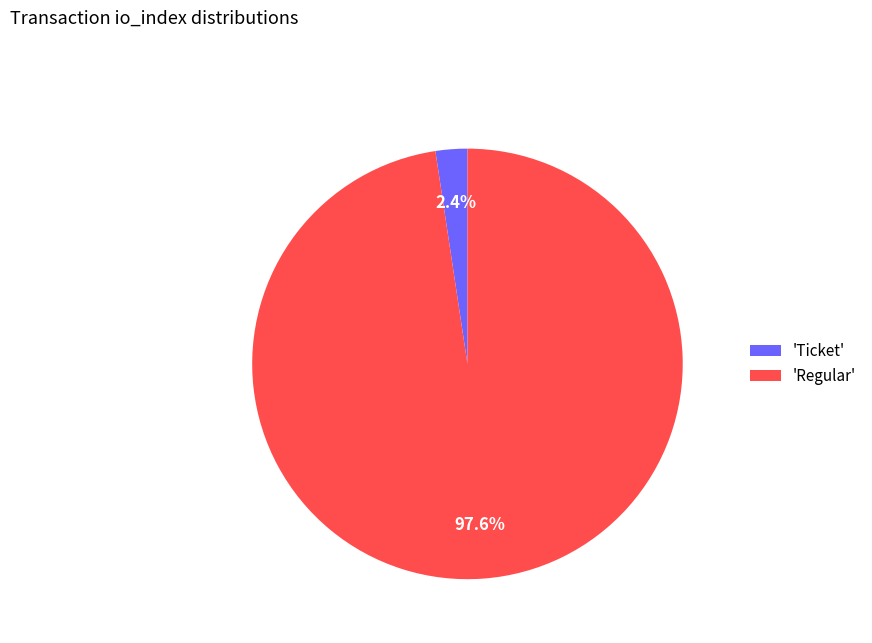

Which slice is the smallest?

'Ticket'